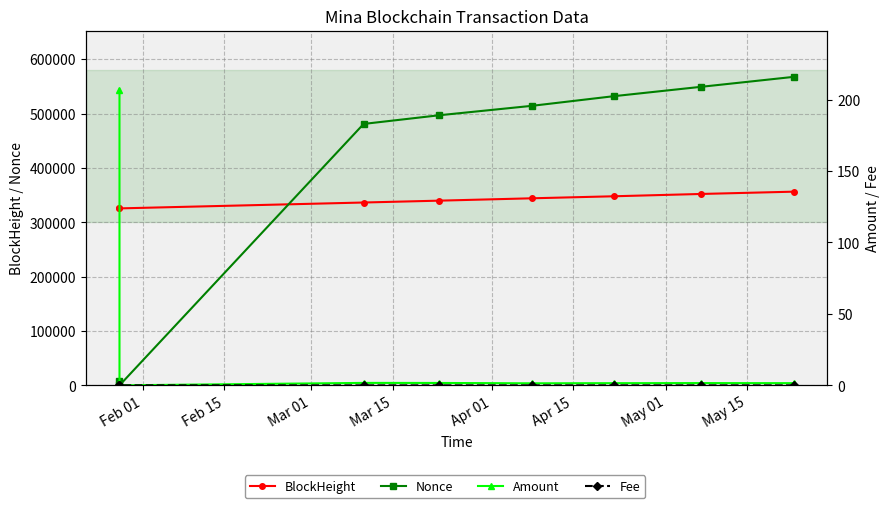

What value does the BlockHeight series have at Apr 01?

339810.0